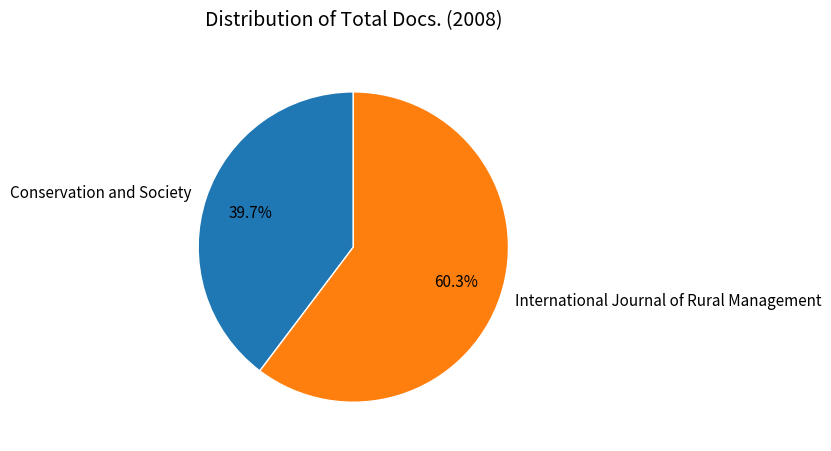

How many segments does this pie chart have?

2